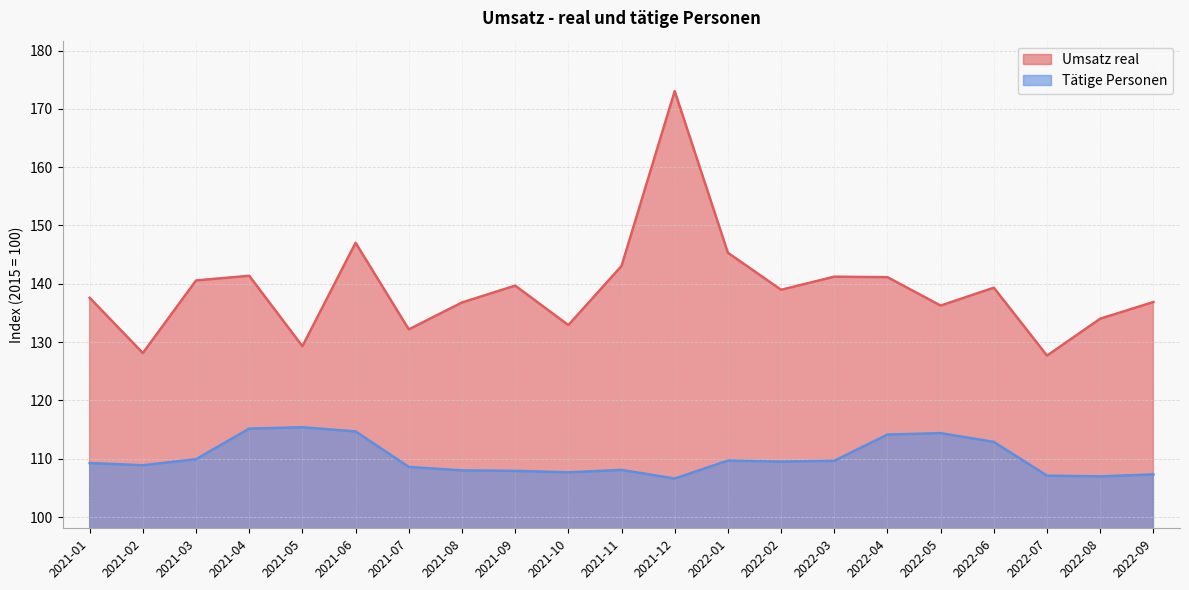

True or false: Umsatz real and Tätige Personen intersect in this chart.

False